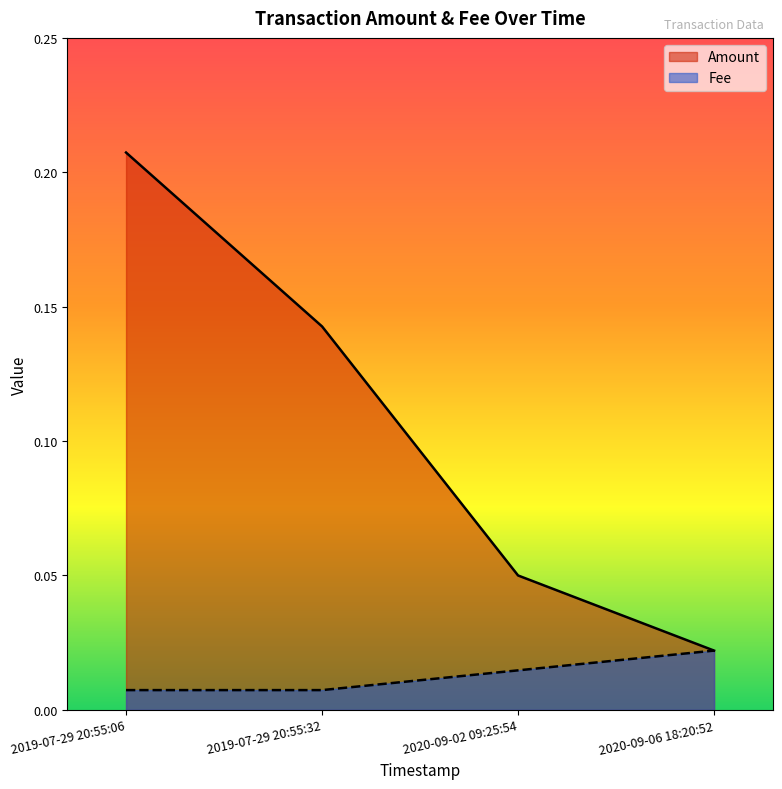

What is the label of the 2nd point from the right?

2020-09-02 09:25:54